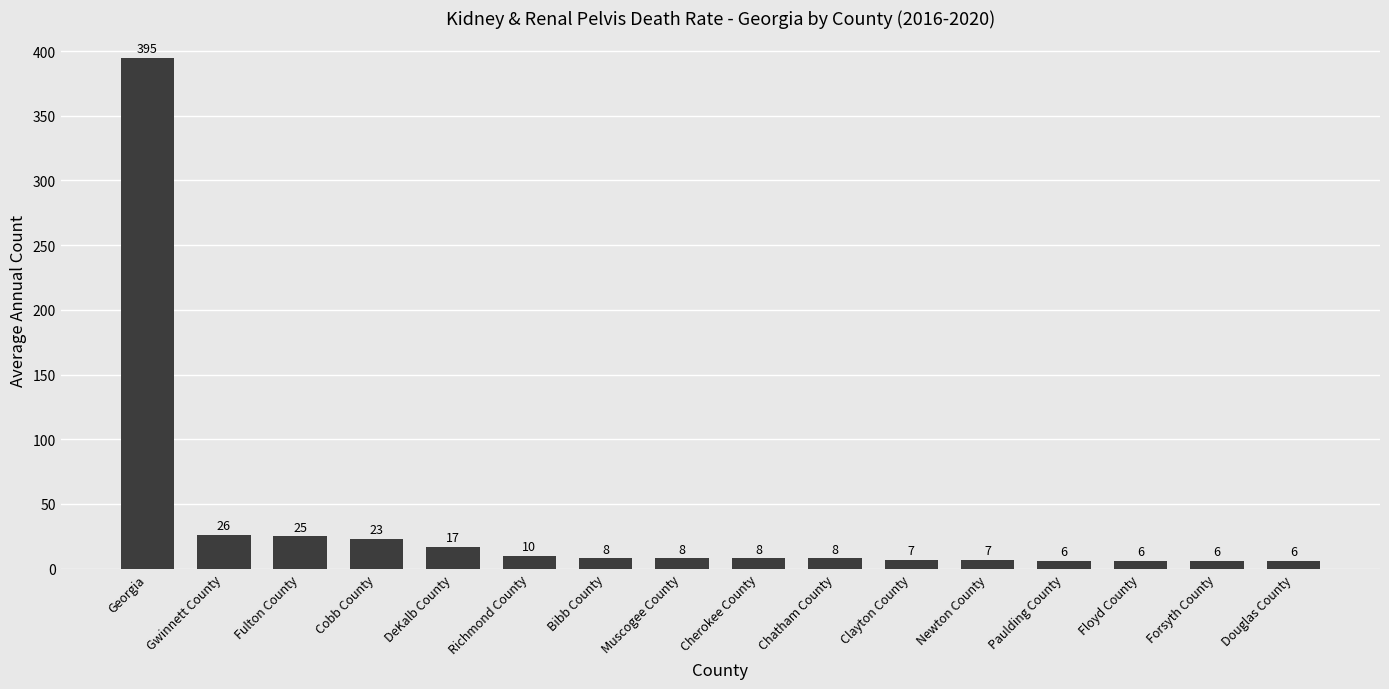

How many series are shown in this chart?

1